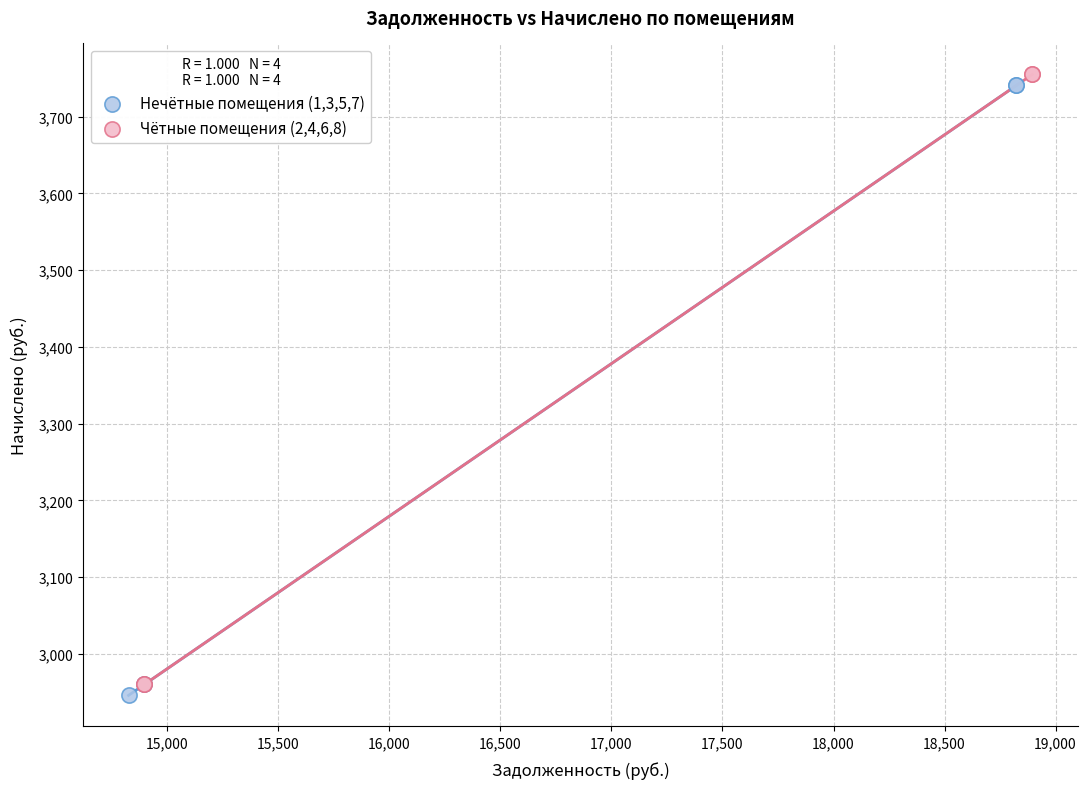

What are all the series names shown in the legend?

Нечётные помещения (1,3,5,7), Чётные помещения (2,4,6,8)